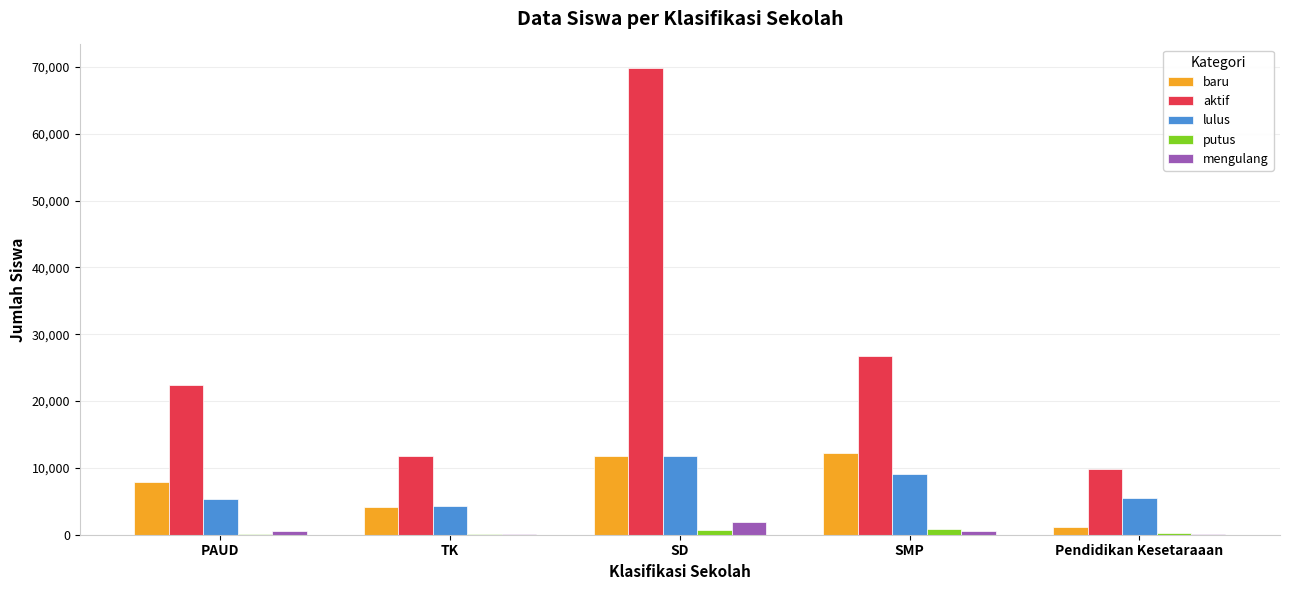

How many series are shown in this chart?

5